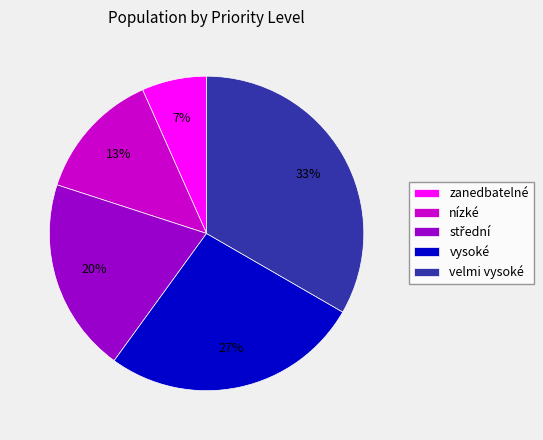

What percentage is the zanedbatelné slice, to the nearest percent?

7%